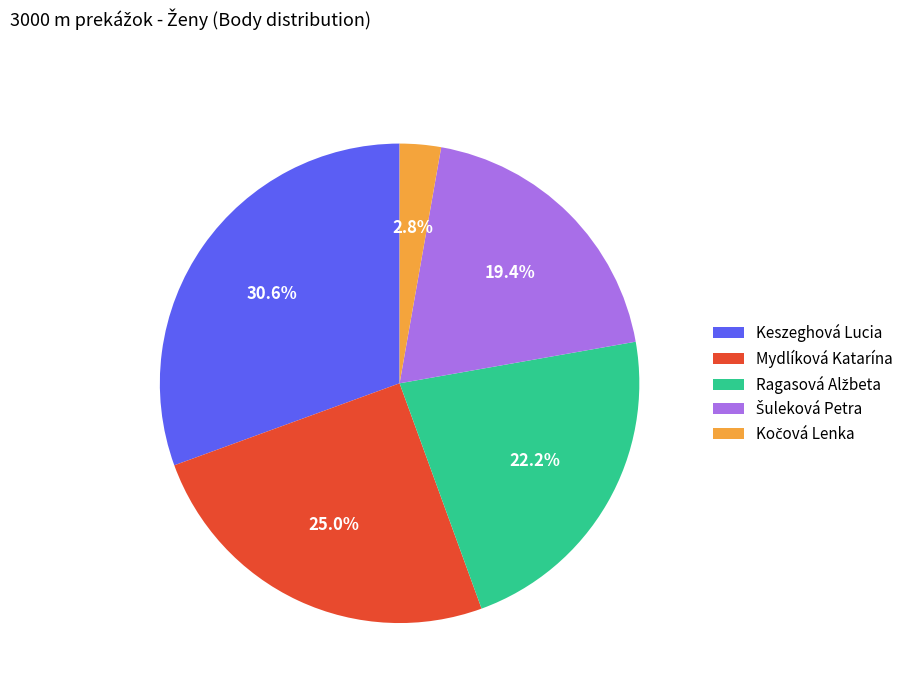

What percentage is the Mydlíková Katarína slice, to the nearest percent?

25%